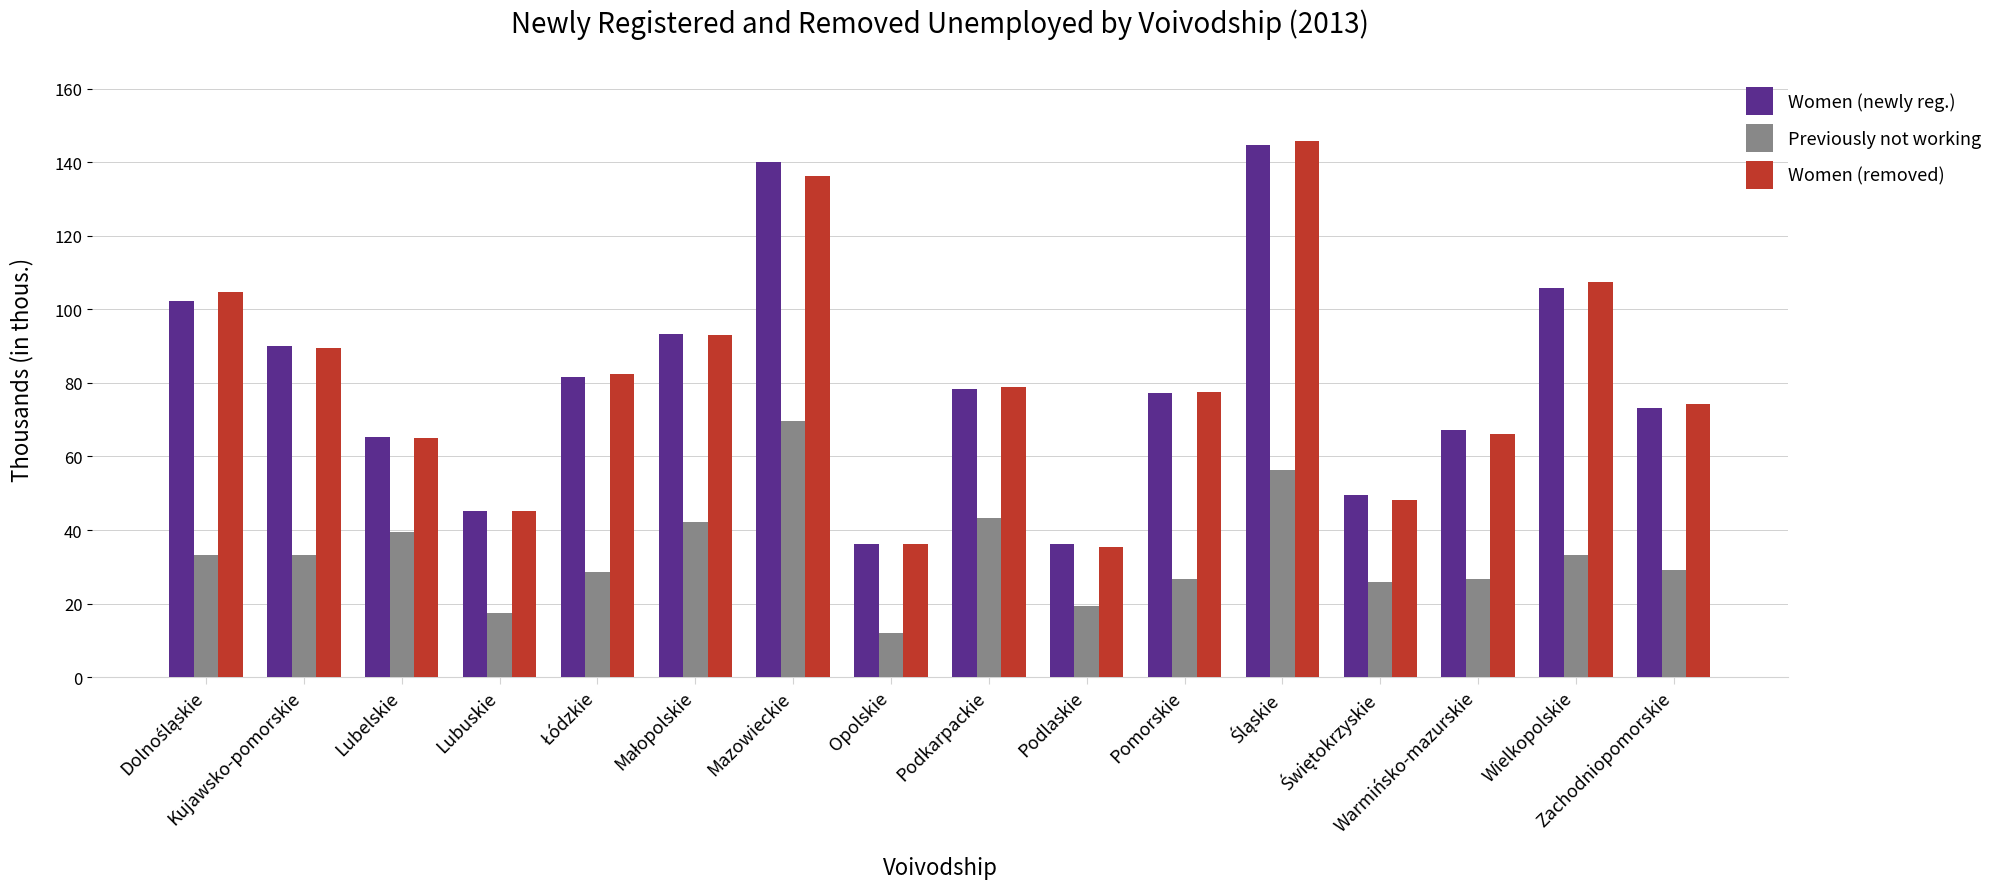

What is the smallest value displayed?

11.9